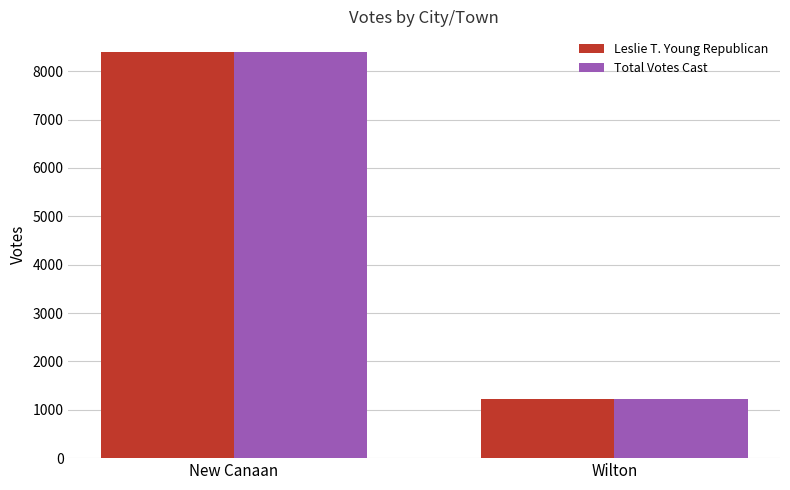

List the labels in order of Leslie T. Young Republican value, largest first.

New Canaan, Wilton